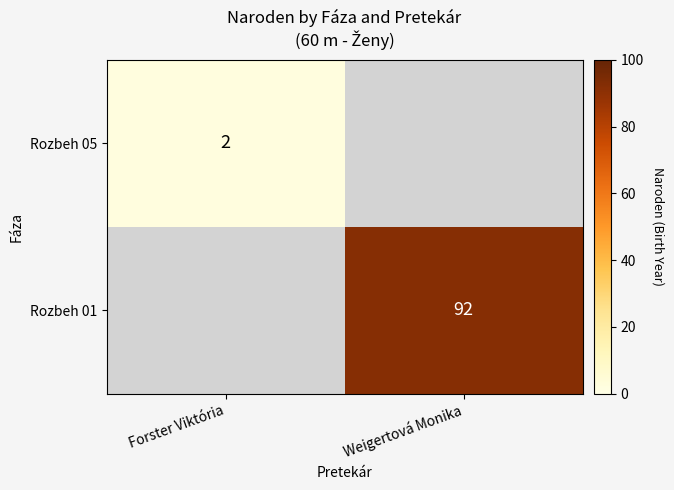

How many series are shown in this chart?

2